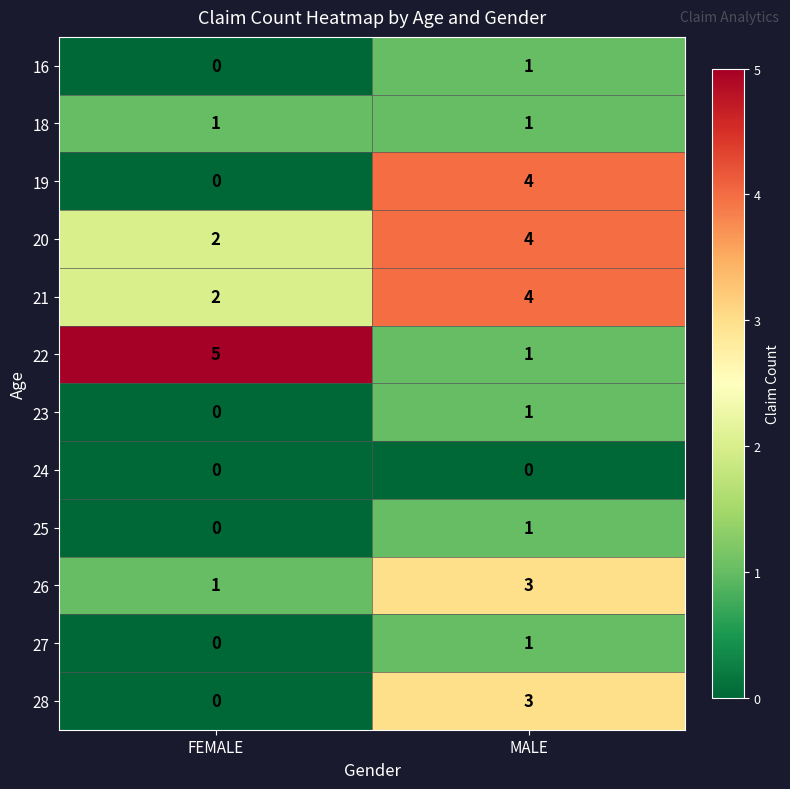

The value of 27 at MALE is 2. True or false?

False